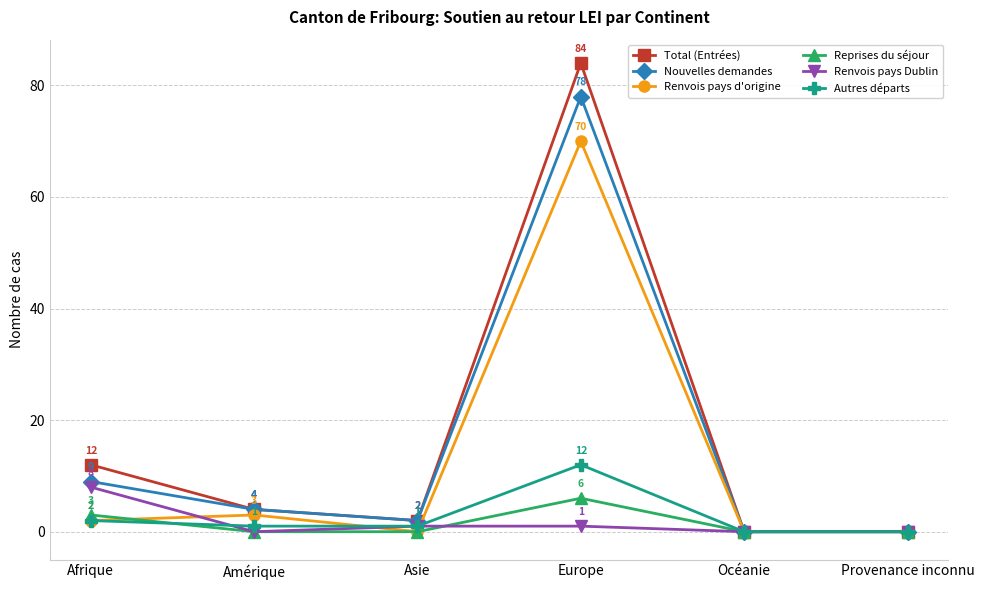

List the series in order of their peak value, highest first.

Total (Entrées), Nouvelles demandes, Renvois pays d'origine, Autres départs, Renvois pays Dublin, Reprises du séjour